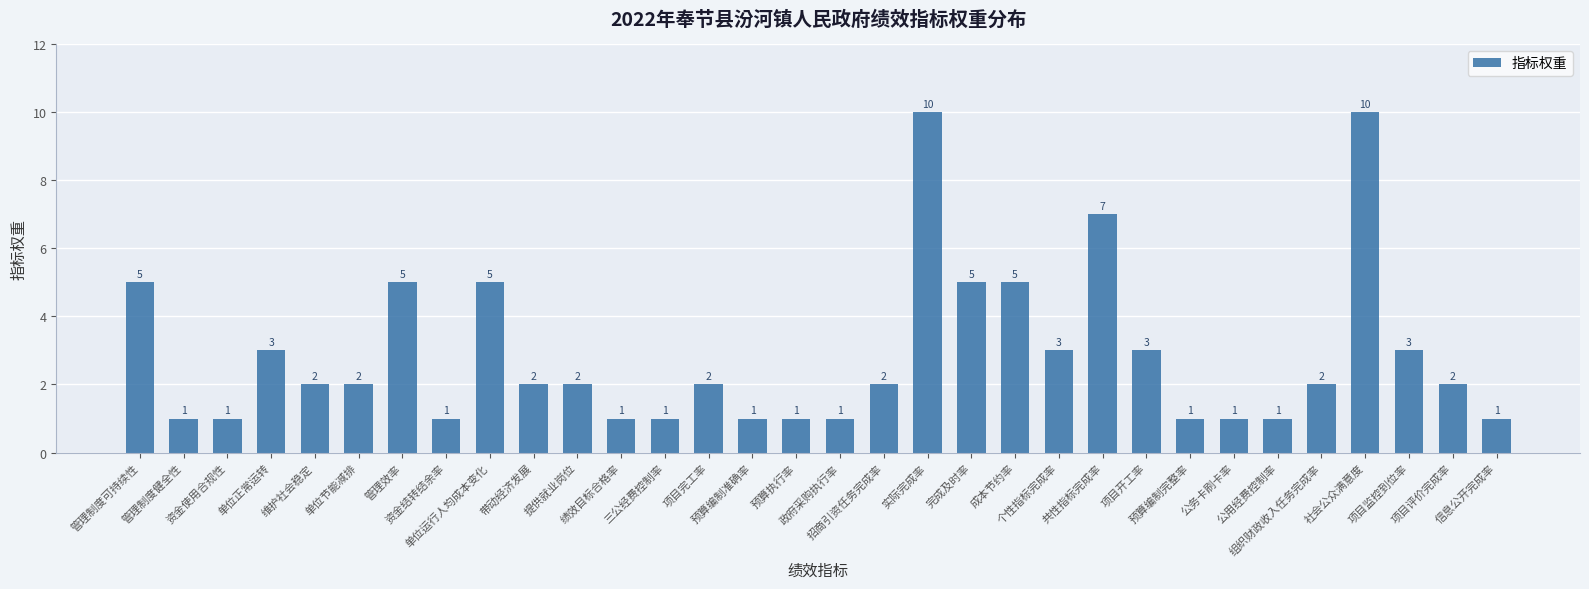

Approximately how many times larger is the value at 项目监控到位率 compared to 管理制度健全性?

3.0